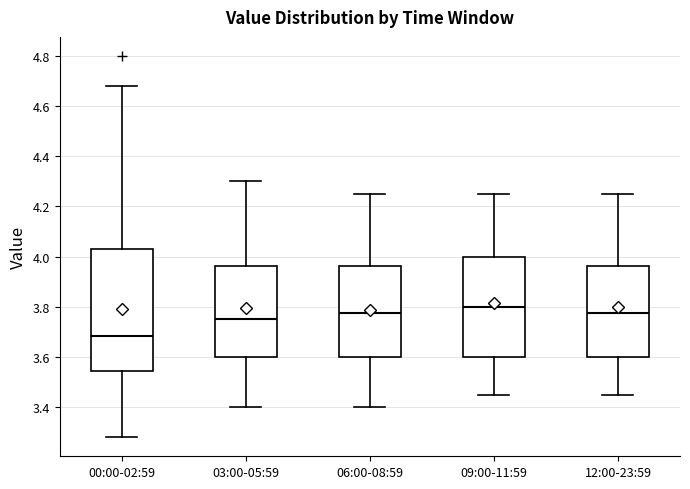

Reading left to right, read every box against the y-axis: the position of its median line, the range the box covers, and the ends of its whiskers. The values are not printed on the chart, so give them approximately, as read against the axis.

00:00-02:59: median 3.68, box 3.54 to 4.04, whiskers 3.28 to 4.68
03:00-05:59: median 3.76, box 3.60 to 3.96, whiskers 3.40 to 4.30
06:00-08:59: median 3.78, box 3.60 to 3.96, whiskers 3.40 to 4.26
09:00-11:59: median 3.80, box 3.60 to 4.00, whiskers 3.46 to 4.26
12:00-23:59: median 3.78, box 3.60 to 3.96, whiskers 3.46 to 4.26